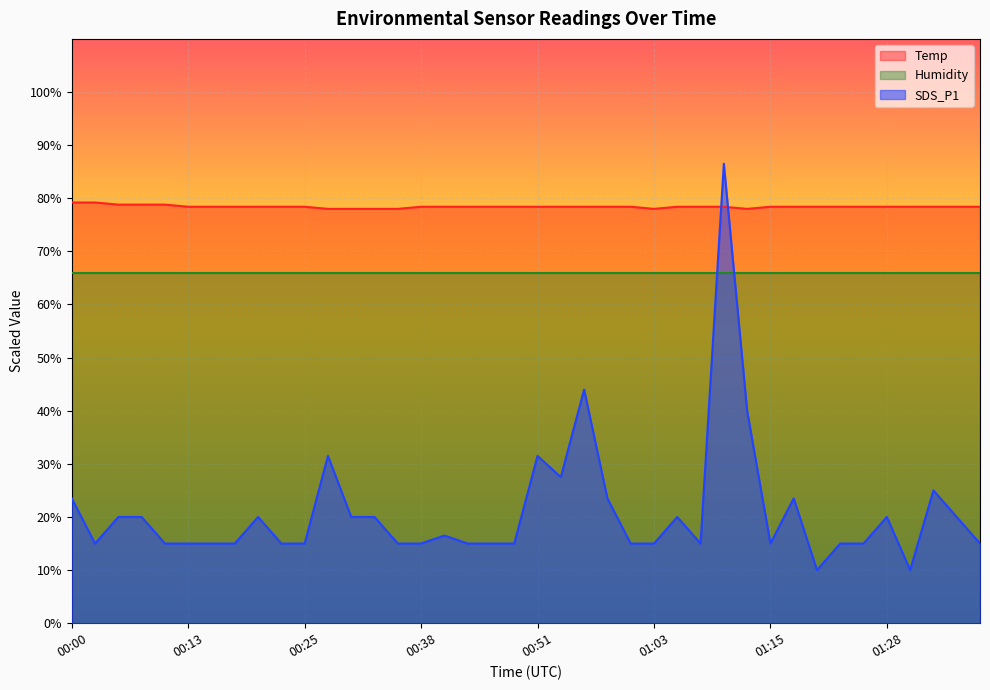

The Temp series shows 108.5 at 00:49. True or false?

False